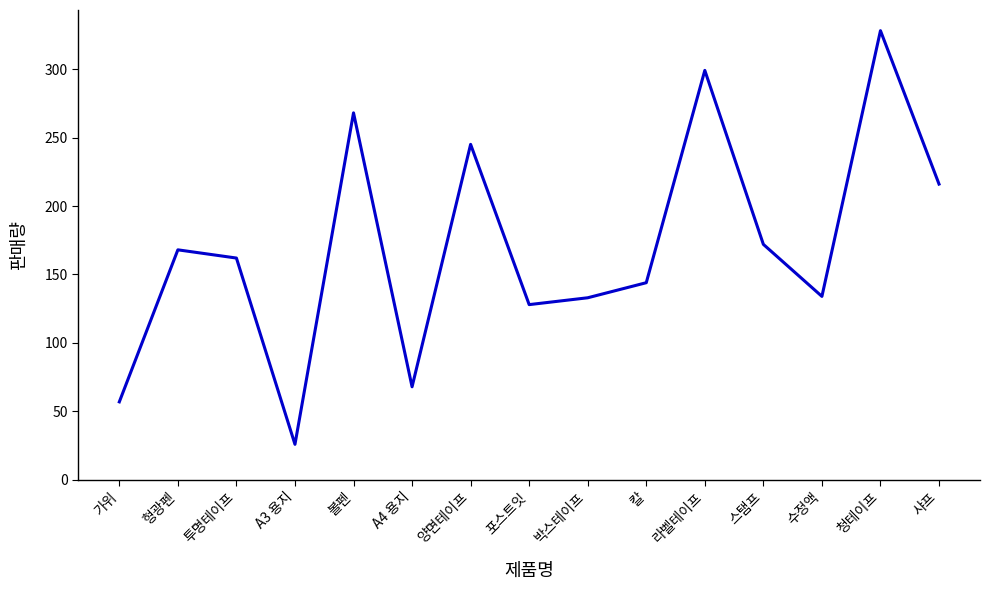

Which has a higher value, 라벨테이프 or 칼?

라벨테이프